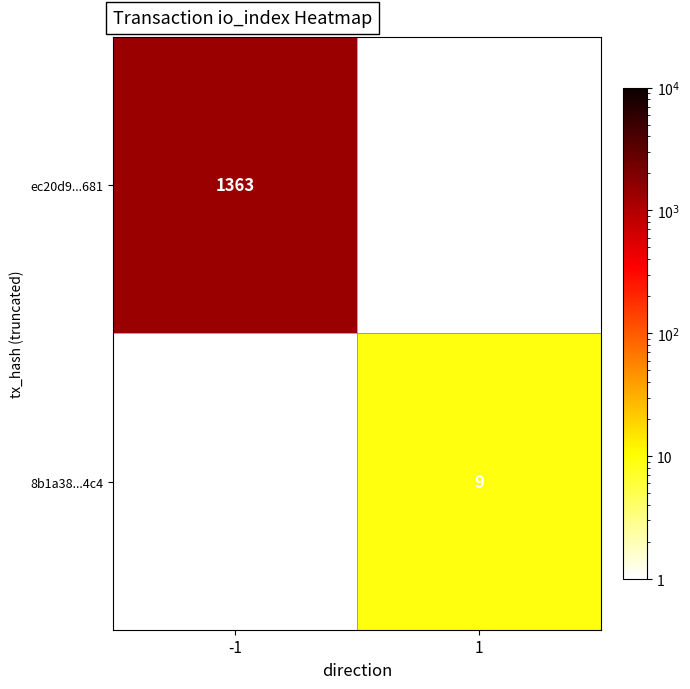

Which label corresponds to the largest value in the chart?

-1